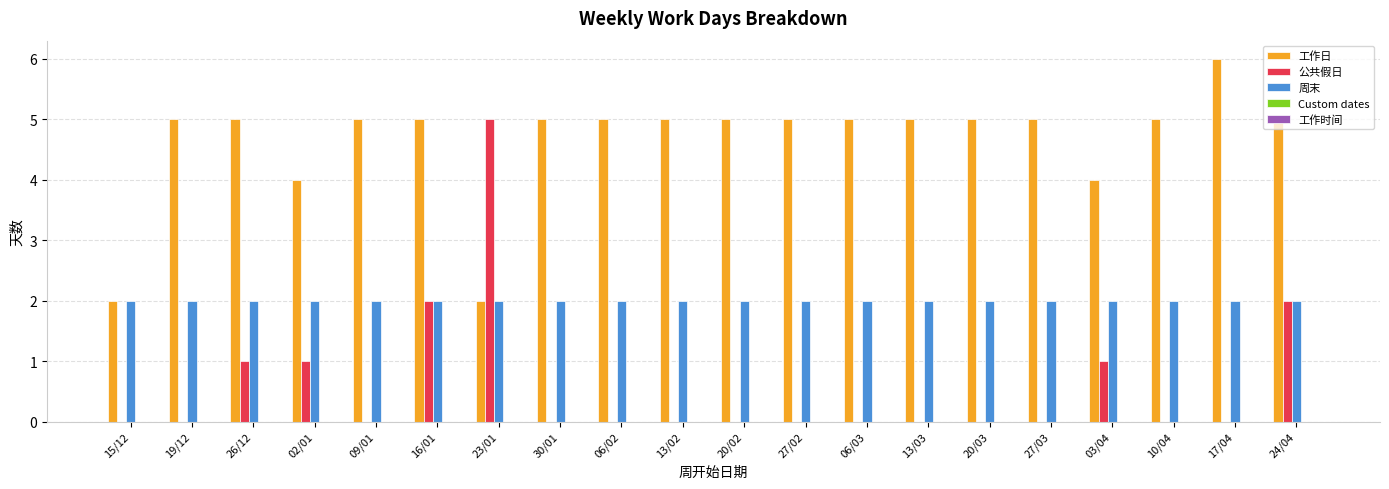

Which series has the largest total across all categories?

工作日